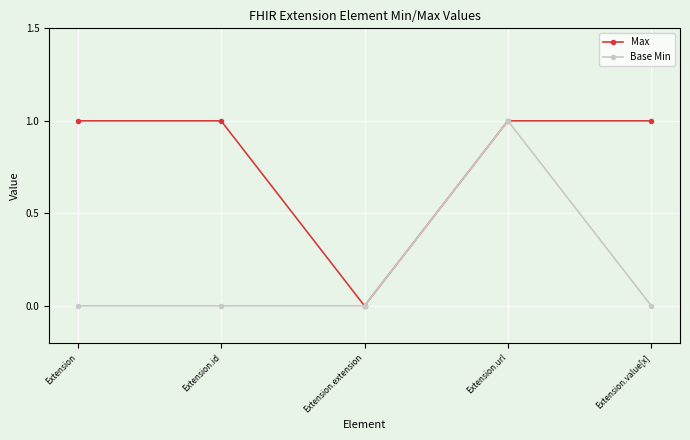

What is the difference between the Base Min values at Extension.value[x] and Extension.url?

1